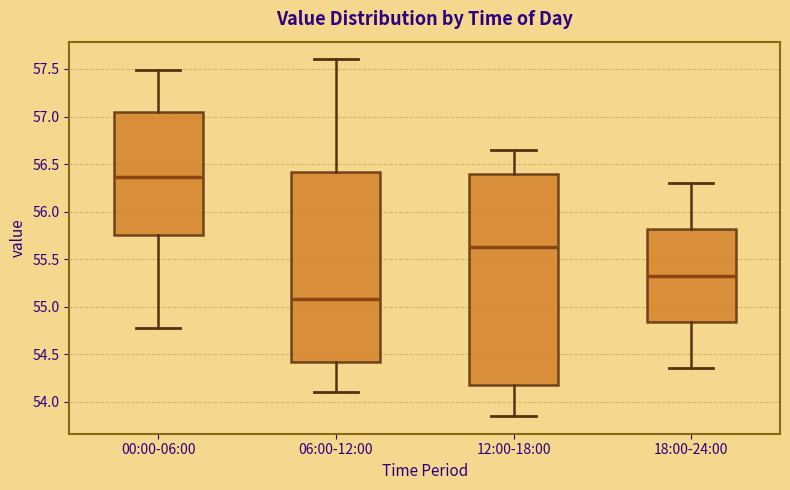

Reading left to right, read every box against the y-axis: the position of its median line, the range the box covers, and the ends of its whiskers. The values are not printed on the chart, so give them approximately, as read against the axis.

00:00-06:00: median 56.35, box 55.75 to 57.05, whiskers 54.75 to 57.50
06:00-12:00: median 55.10, box 54.40 to 56.40, whiskers 54.10 to 57.60
12:00-18:00: median 55.65, box 54.20 to 56.40, whiskers 53.85 to 56.65
18:00-24:00: median 55.35, box 54.85 to 55.80, whiskers 54.35 to 56.30